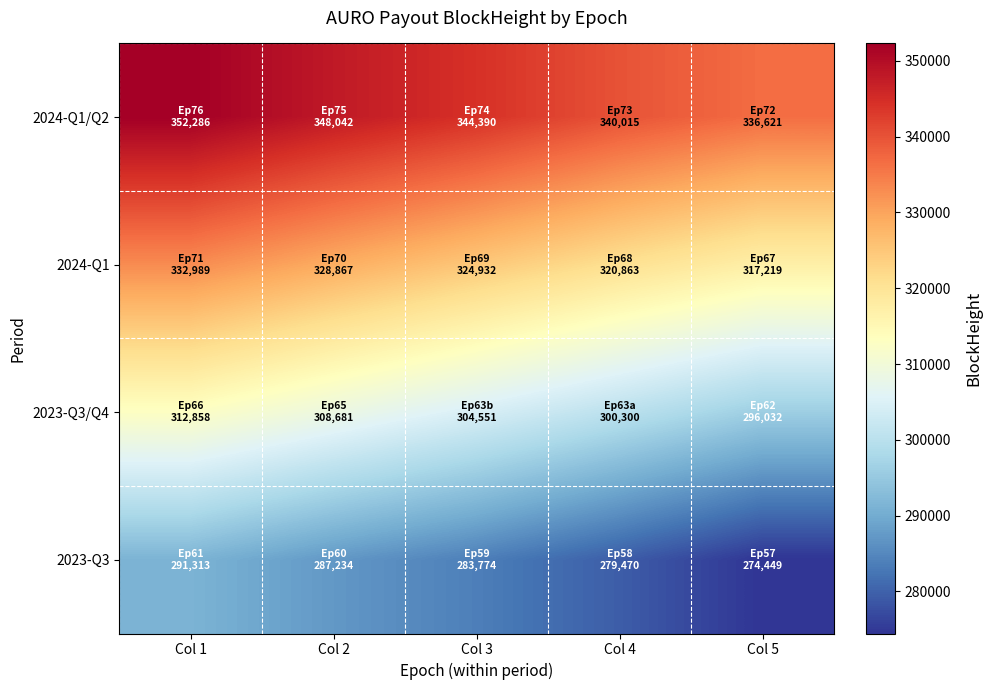

Which series changed the most between Col 2 and Col 3?

2023-Q3/Q4